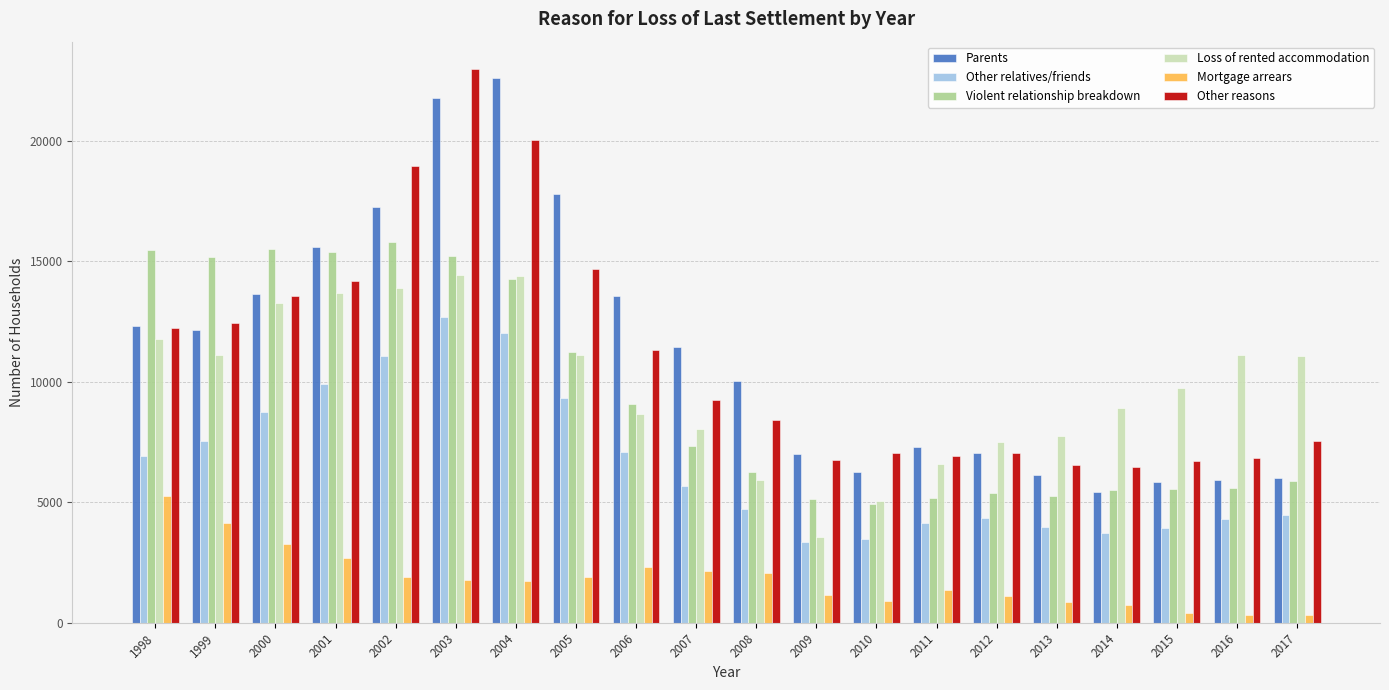

How many groups of bars are there?

20